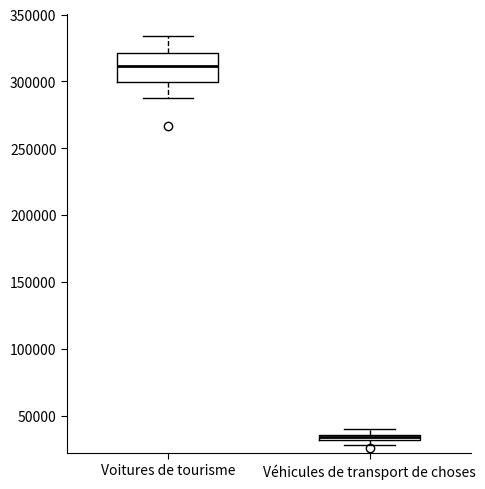

Where is the upper edge of the box for Voitures de tourisme on the y-axis? The values are not printed on the chart, so give them approximately, as read against the axis.

320000